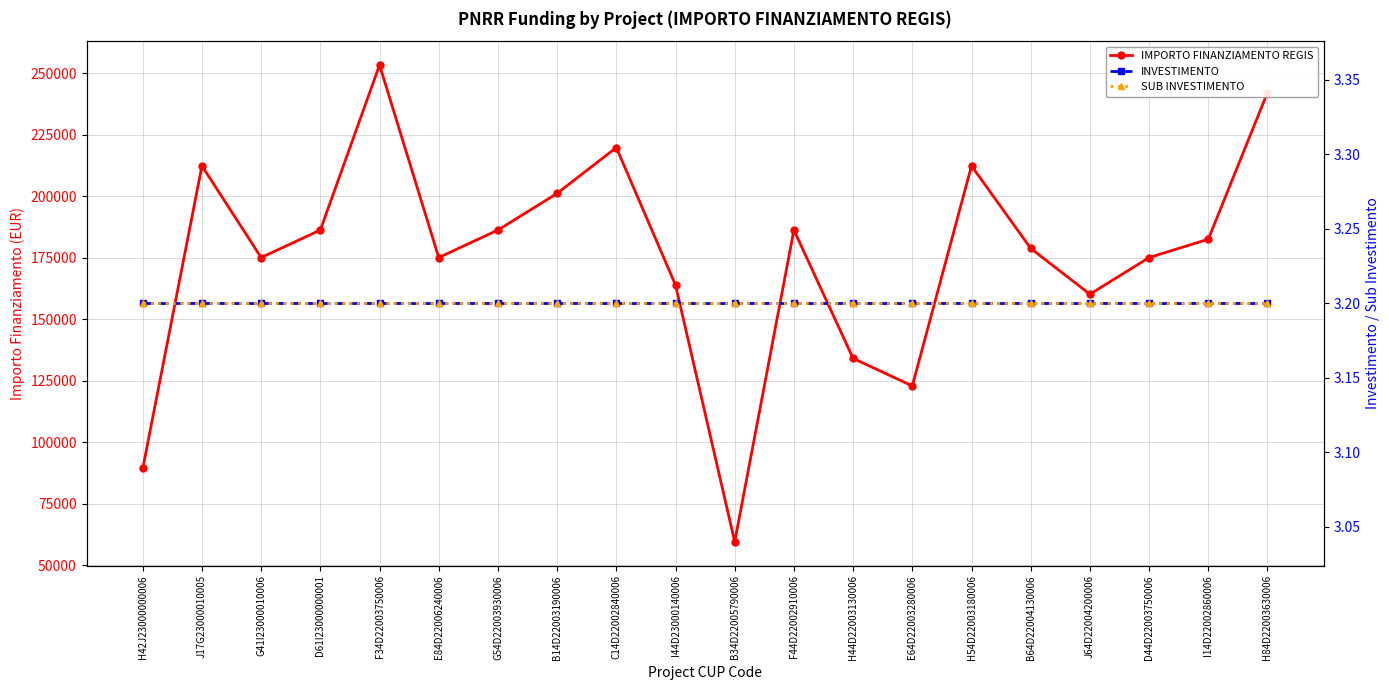

True or false: IMPORTO FINANZIAMENTO REGIS has a value of 59613.0 at B34D22005790006.

True